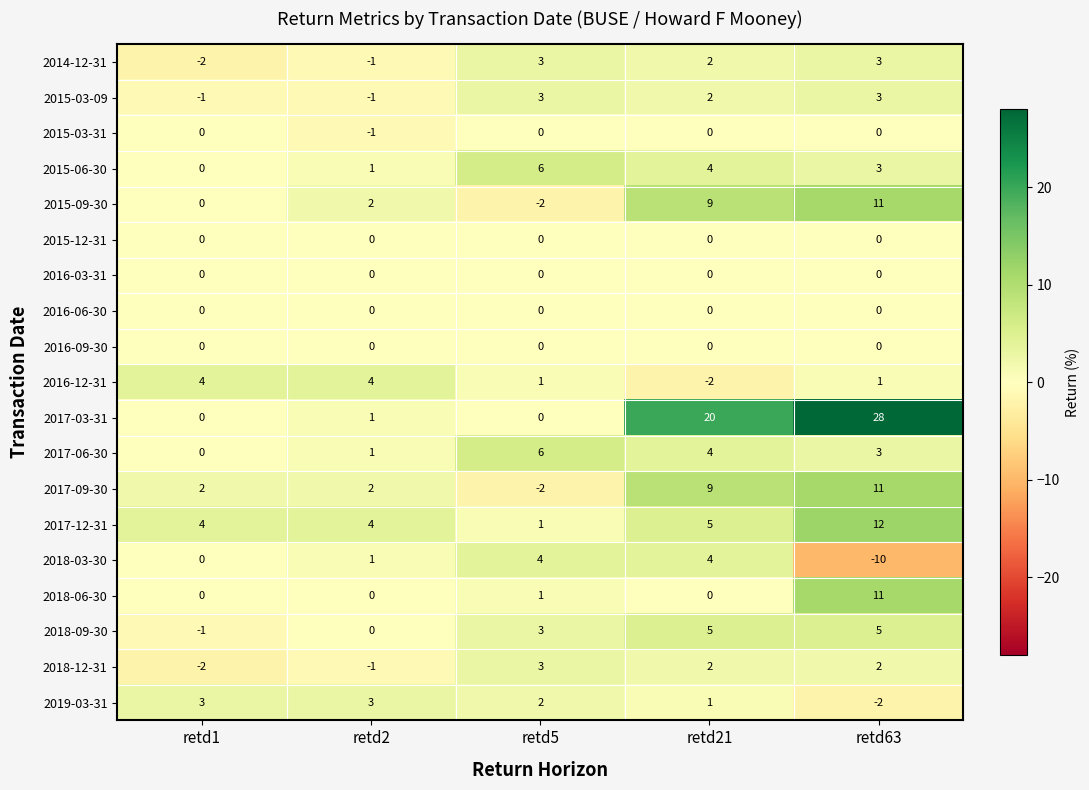

At which category does the chart reach its minimum across all series?

retd63